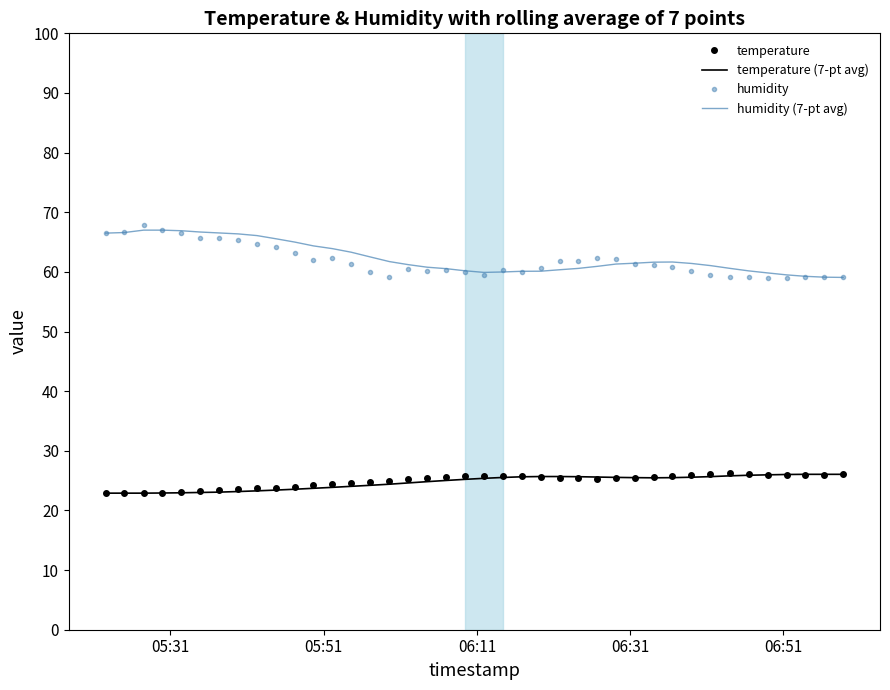

What is the maximum value shown in the chart?

67.8